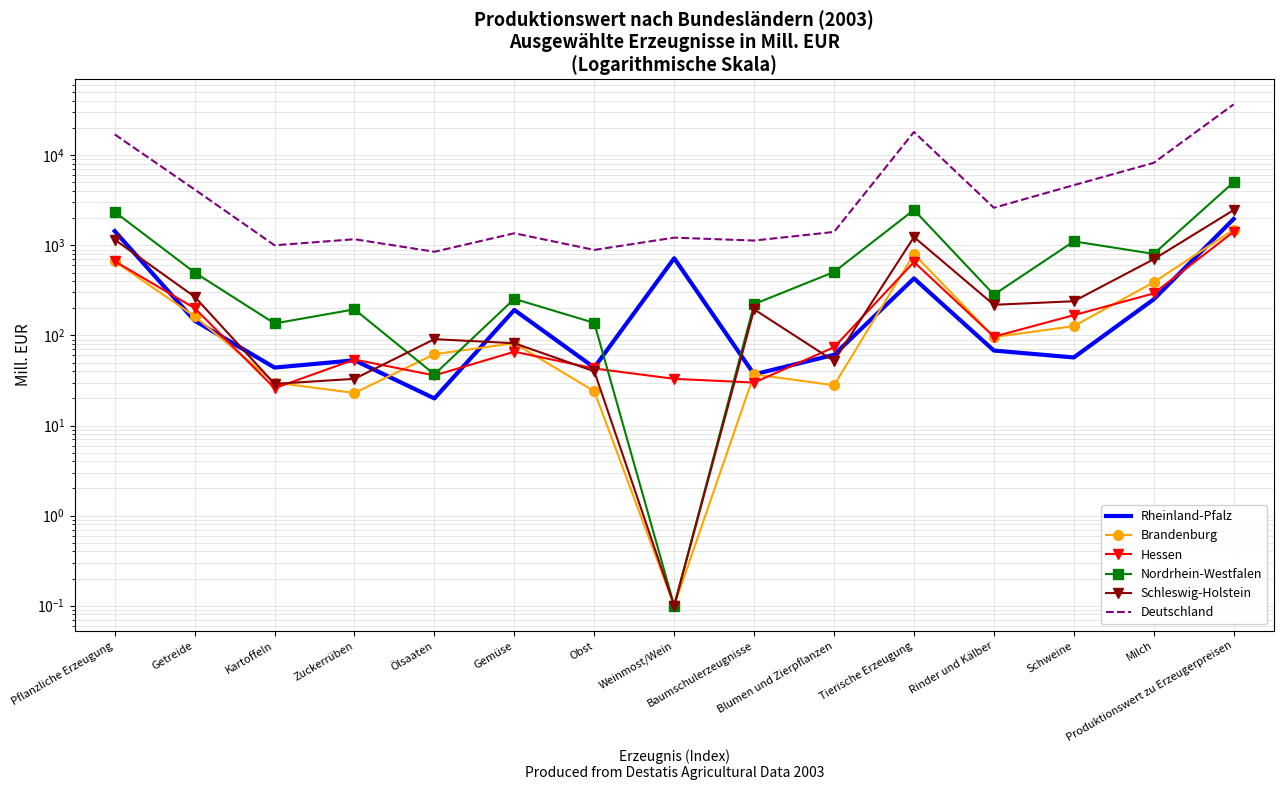

At how many categories does at least one series exceed 21609?

1